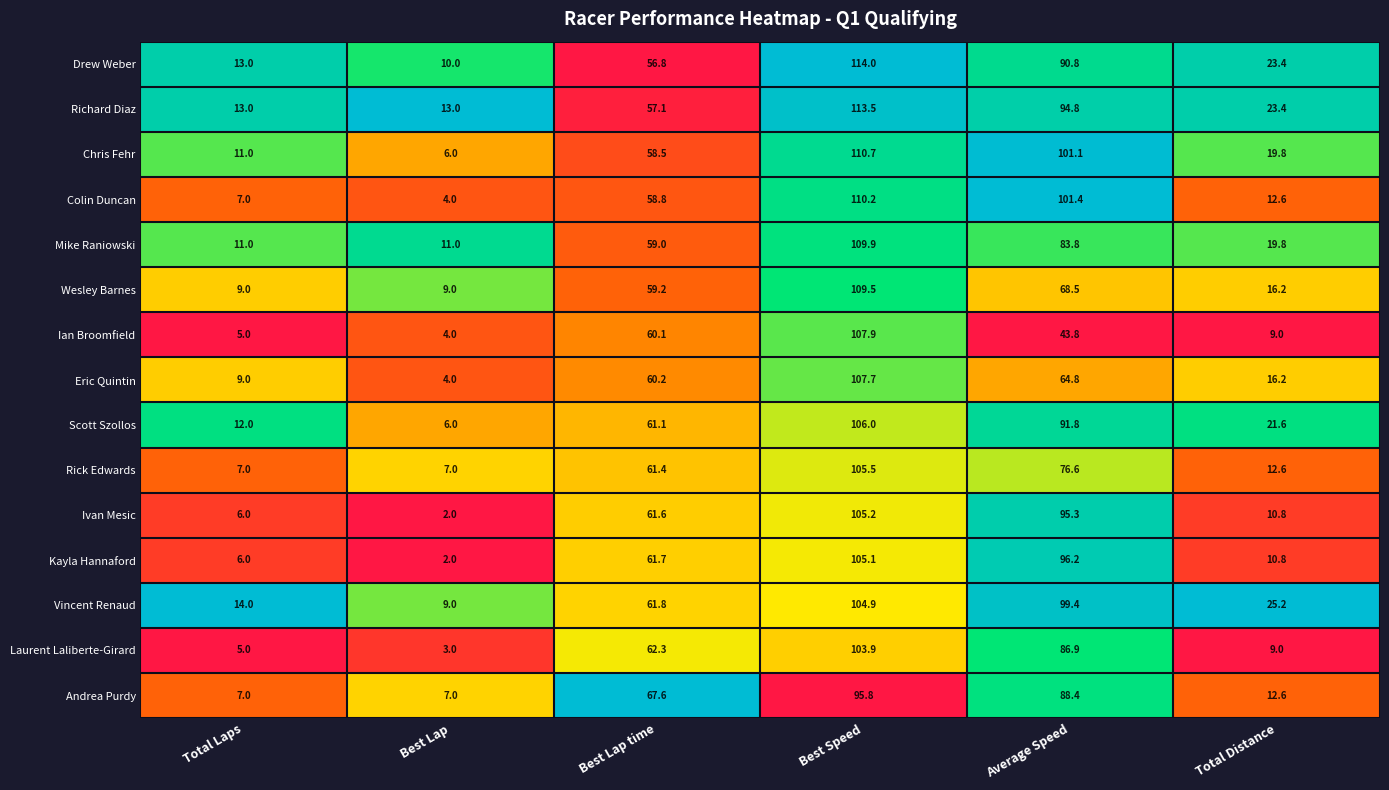

Which series changed the most between Best Lap and Average Speed?

Colin Duncan